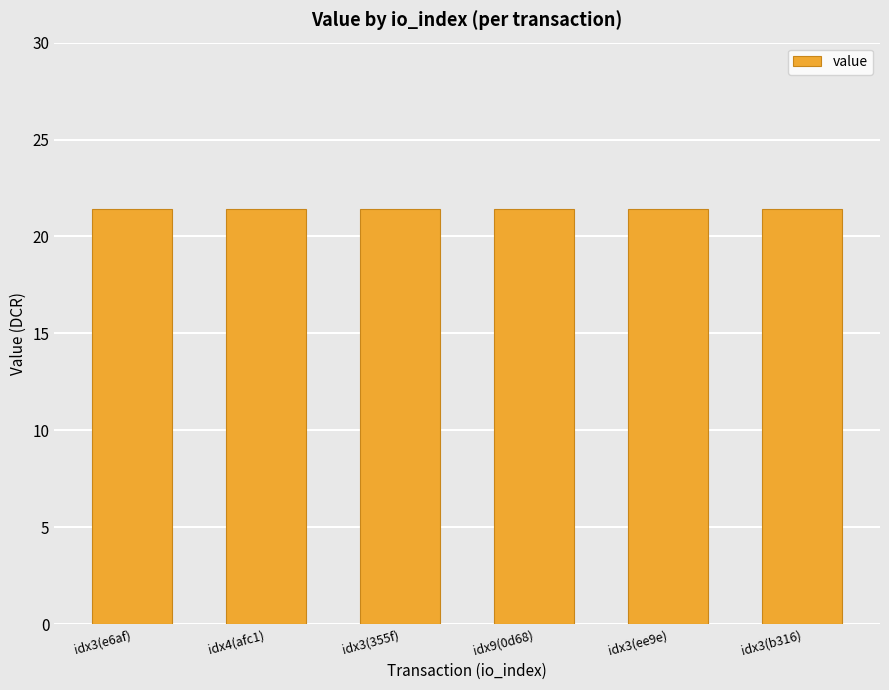

What is the ratio of the value at idx3(b316) to the value at idx3(e6af)?

1.0